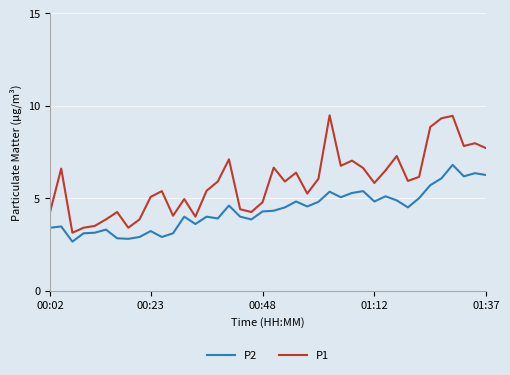

Which series has the largest range (max minus min)?

P1